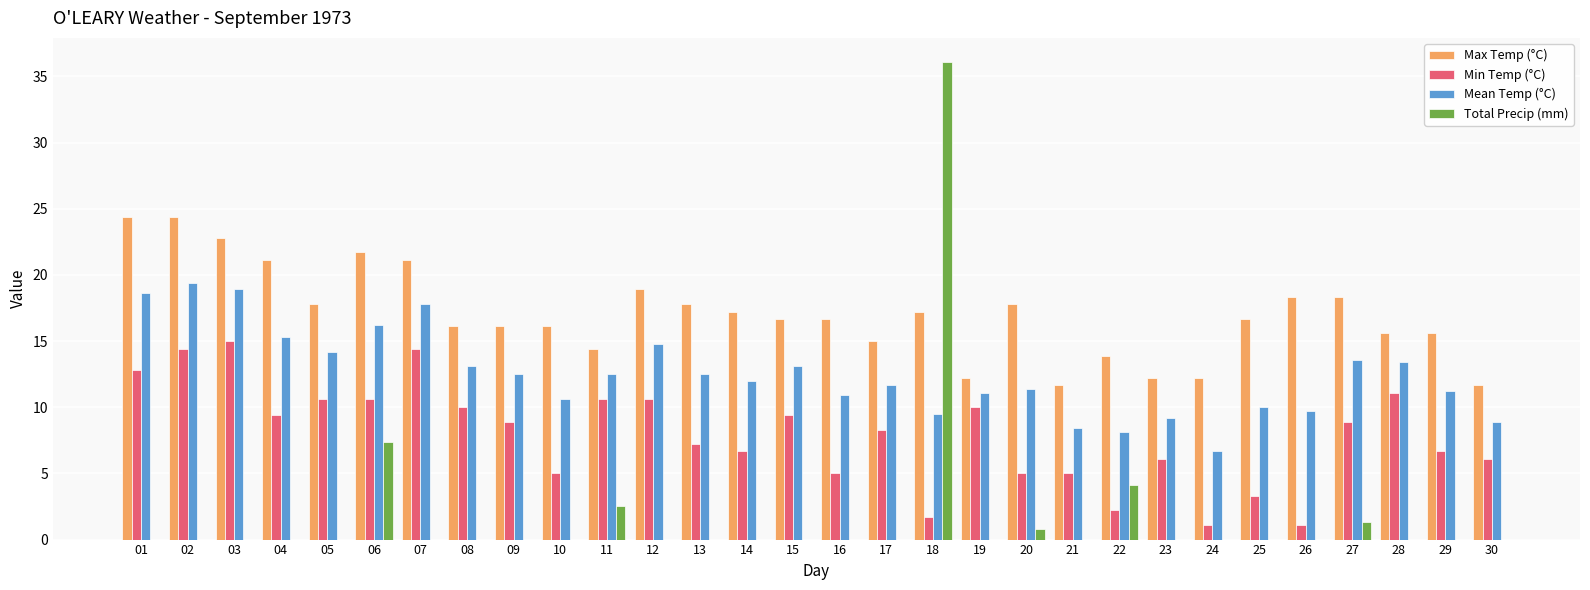

At which label does Total Precip (mm) reach its peak?

18